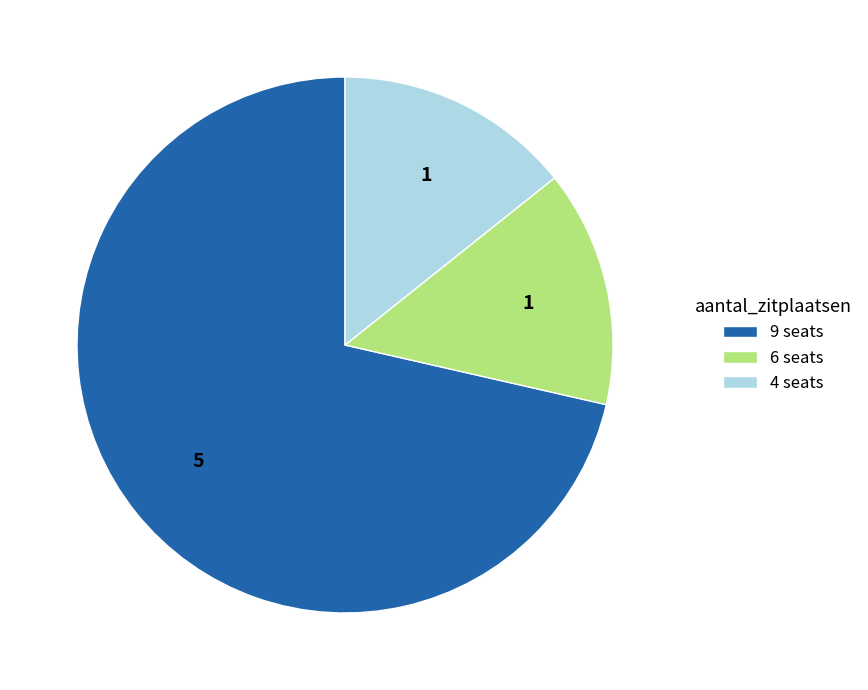

Which slice is the largest?

9 seats